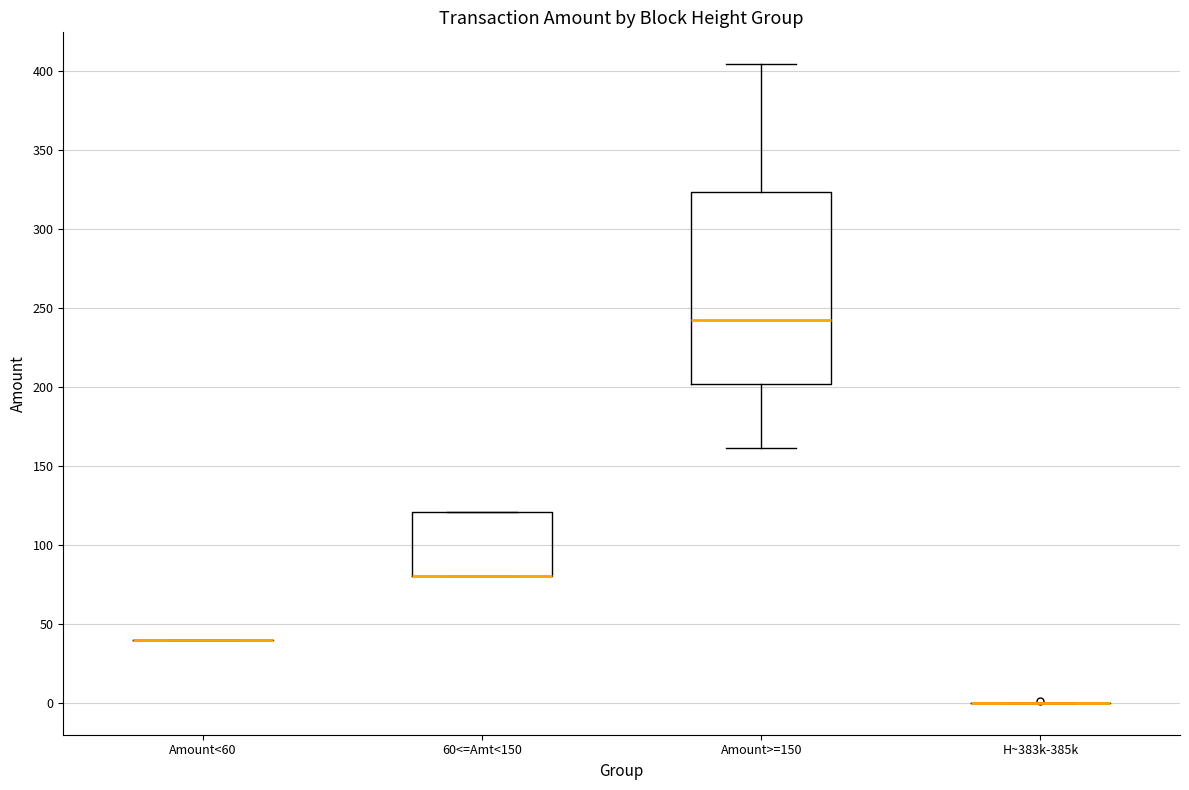

Comparing the boxes themselves (not the whiskers), which one is the tallest?

Amount>=150